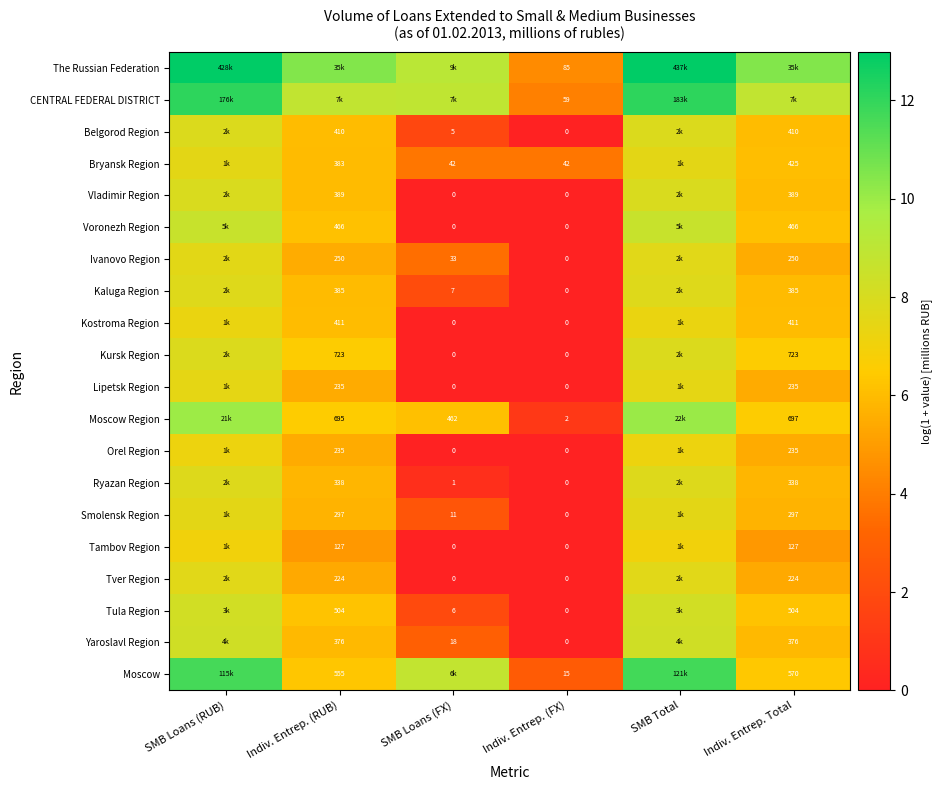

List the series in order of their peak value, lowest first.

Tambov Region, Orel Region, Kostroma Region, Lipetsk Region, Smolensk Region, Bryansk Region, Ivanovo Region, Tver Region, Kaluga Region, Ryazan Region, Belgorod Region, Kursk Region, Vladimir Region, Tula Region, Yaroslavl Region, Voronezh Region, Moscow Region, Moscow, CENTRAL FEDERAL DISTRICT, The Russian Federation